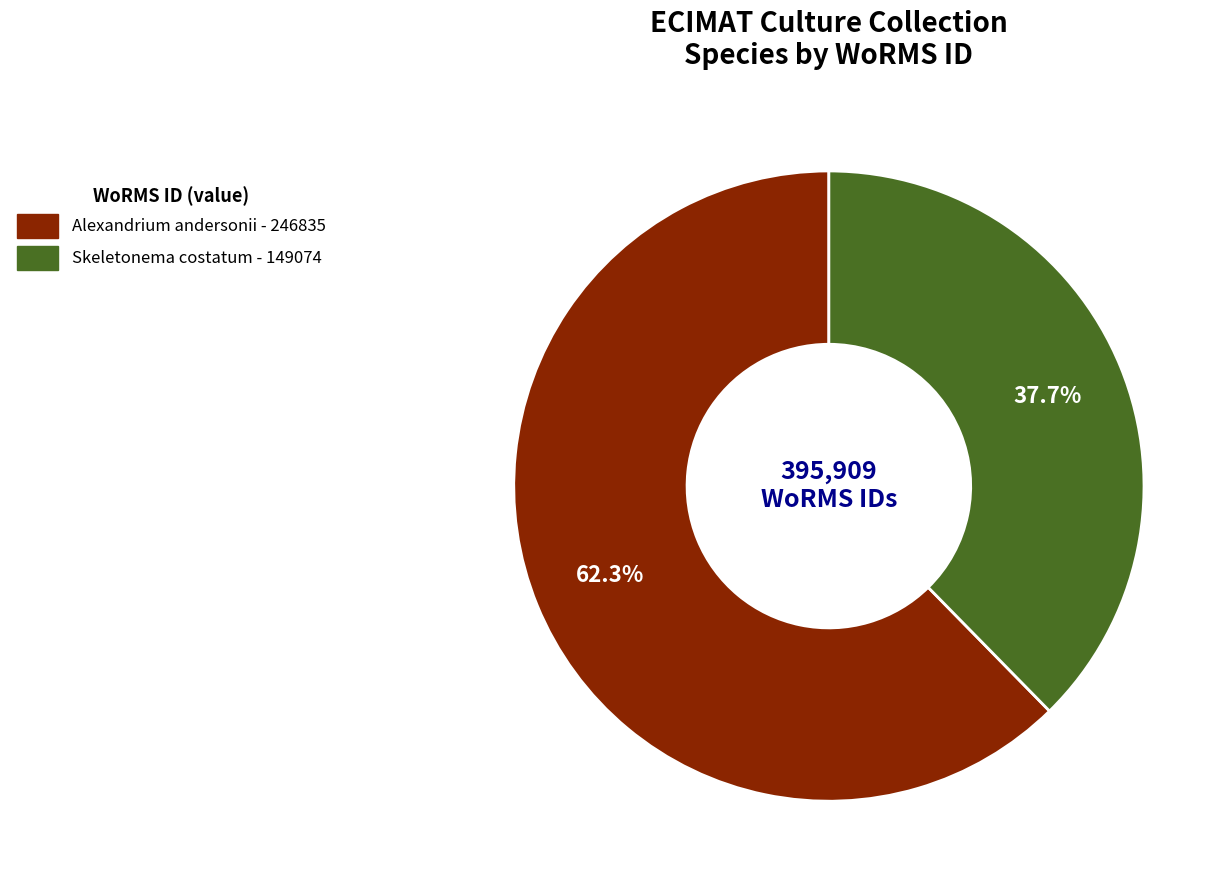

Does any single category account for the majority?

Yes